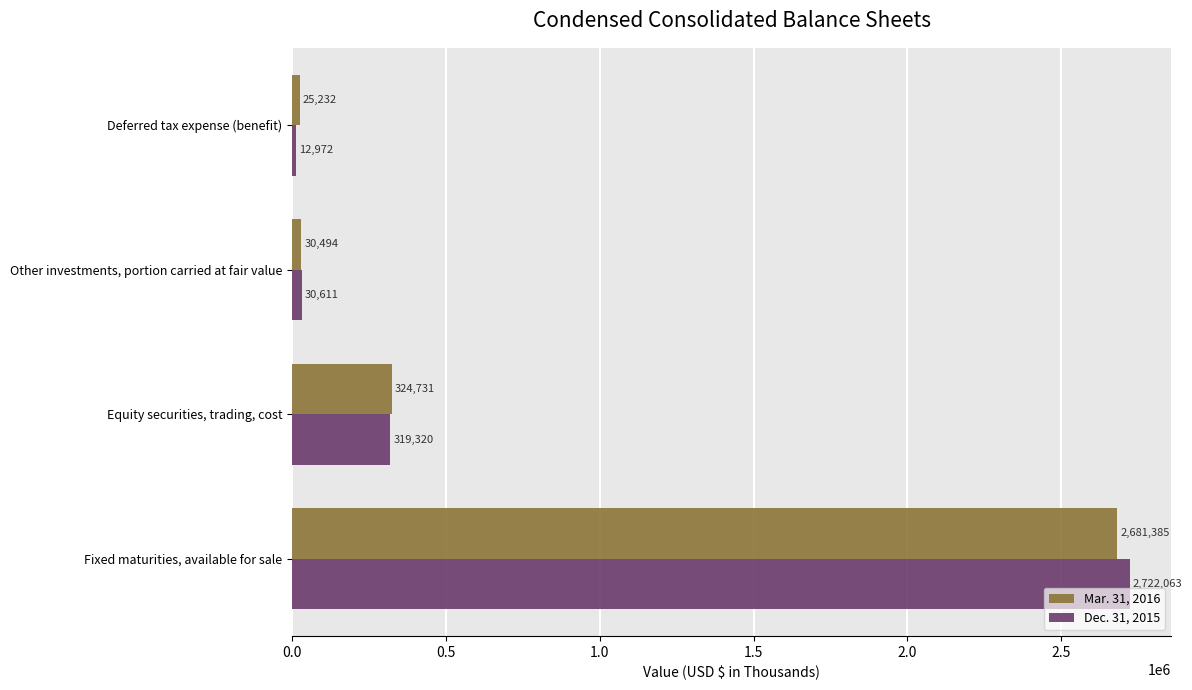

Which series changed the most between Other investments, portion carried at fair value and Deferred tax expense (benefit)?

Dec. 31, 2015